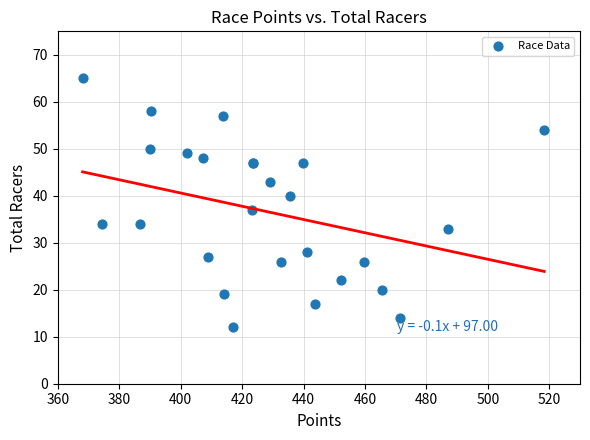

What Y value in the scatter plot is closest to 38?

37